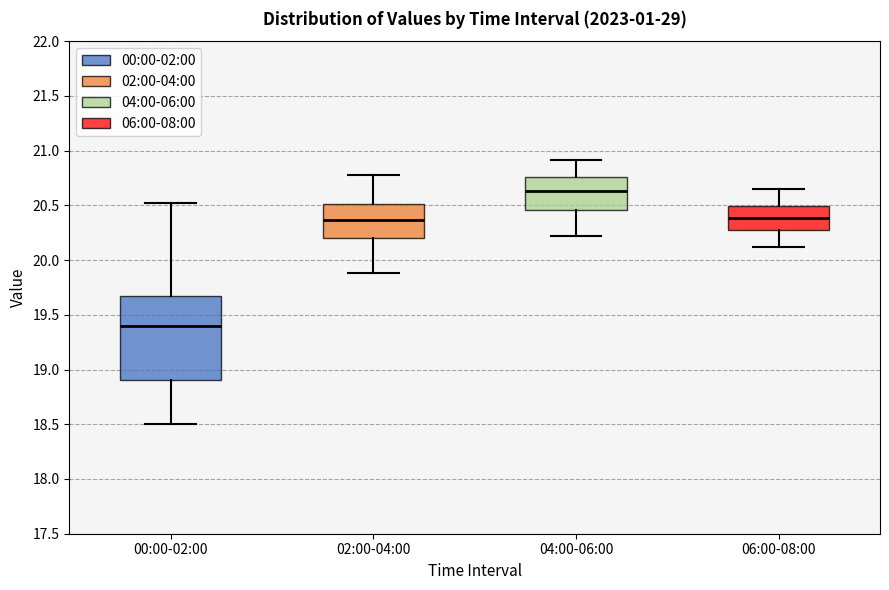

Reading left to right, read every box against the y-axis: the position of its median line, the range the box covers, and the ends of its whiskers. The values are not printed on the chart, so give them approximately, as read against the axis.

00:00-02:00: median 19.40, box 18.90 to 19.65, whiskers 18.50 to 20.50
02:00-04:00: median 20.35, box 20.20 to 20.50, whiskers 19.90 to 20.80
04:00-06:00: median 20.65, box 20.45 to 20.75, whiskers 20.20 to 20.90
06:00-08:00: median 20.40, box 20.30 to 20.50, whiskers 20.10 to 20.65